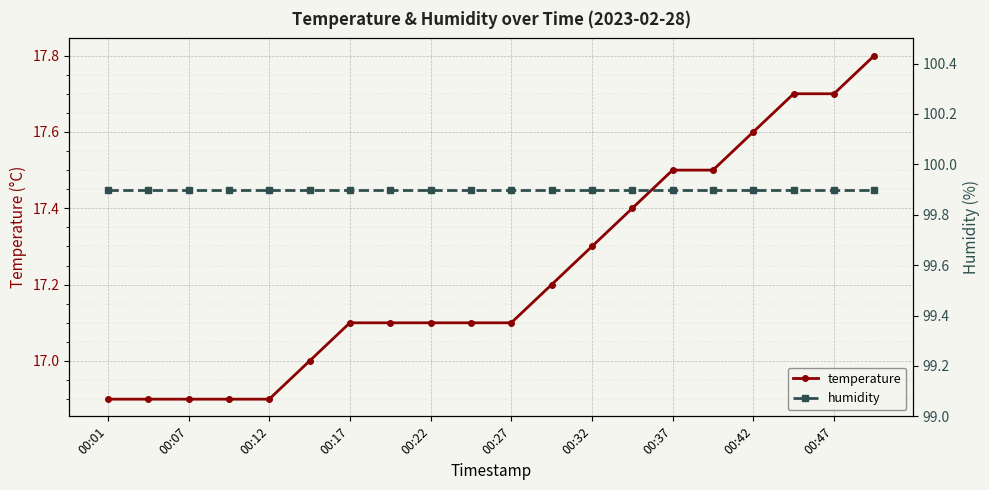

What is the lowest value of the temperature series?

16.9